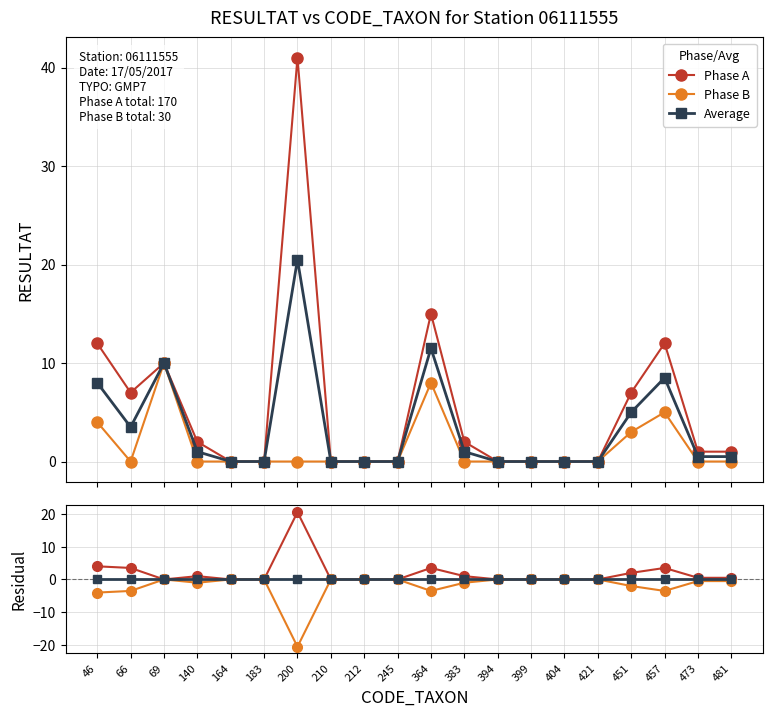

At how many categories does at least one series exceed 4?

6